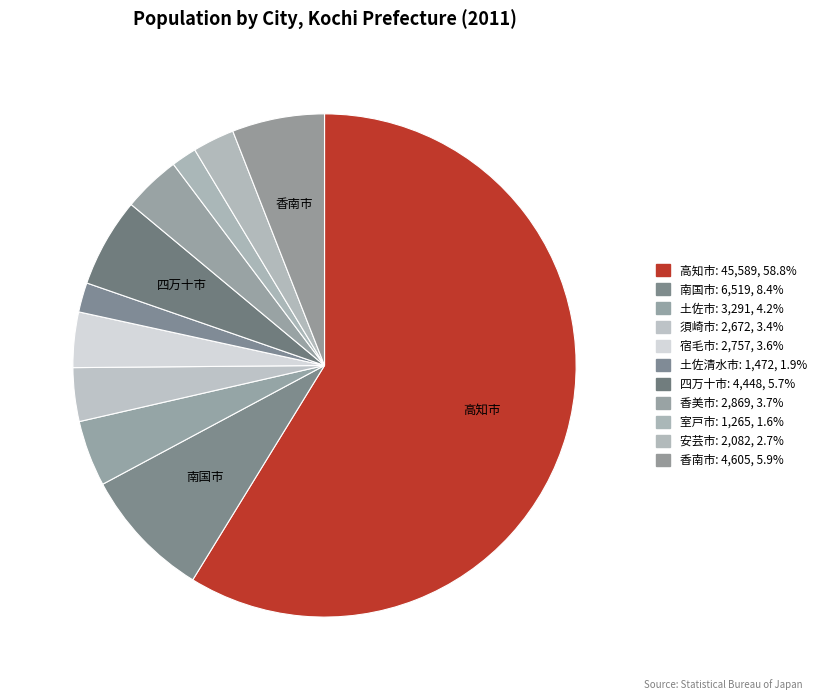

What is the ratio of the value at 高知市 to the value at 香美市?

15.9